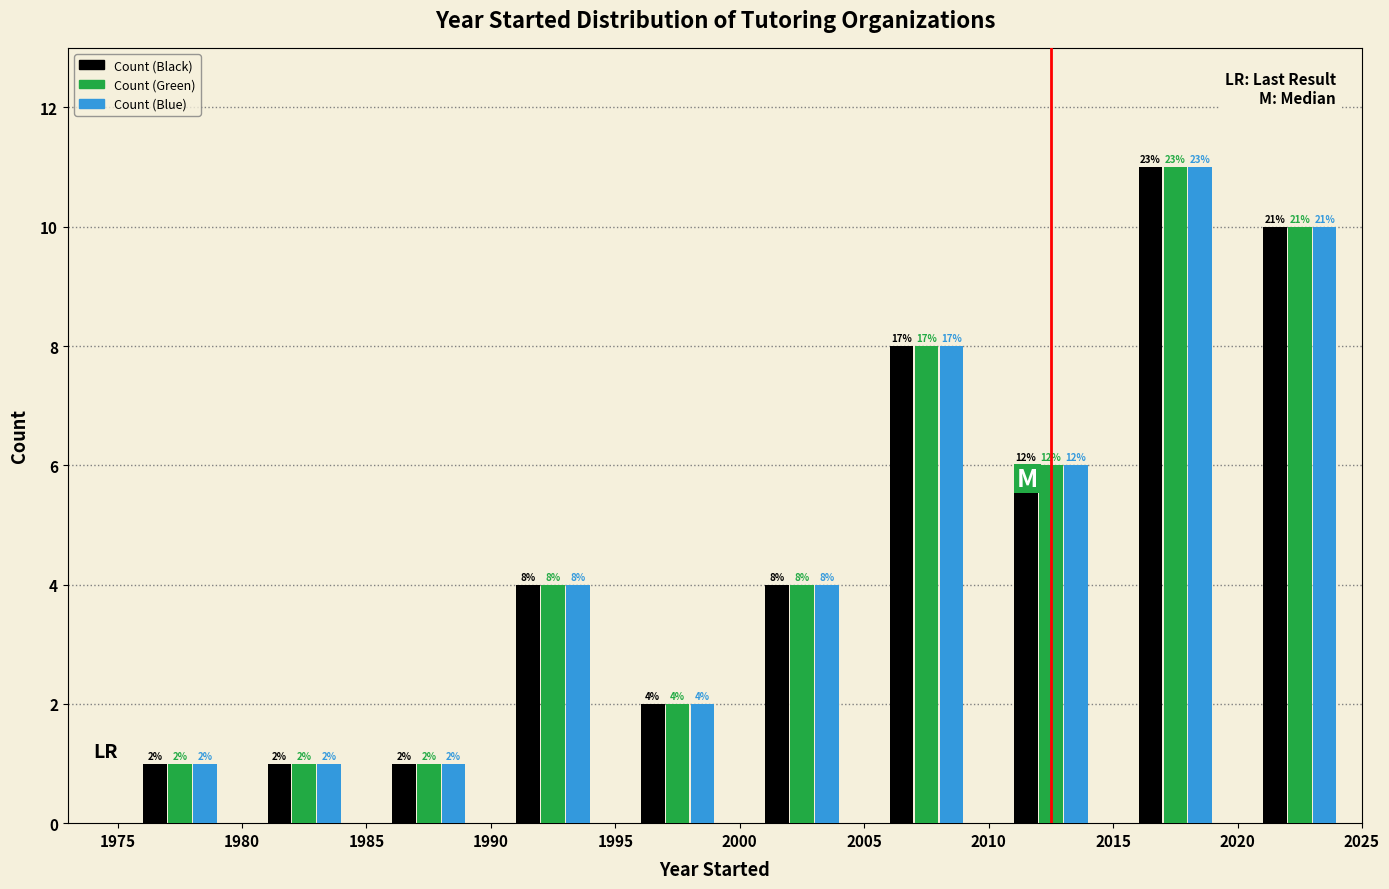

In the Count (Black) series, which range on the x-axis has the tallest bar?

2015 to 2020